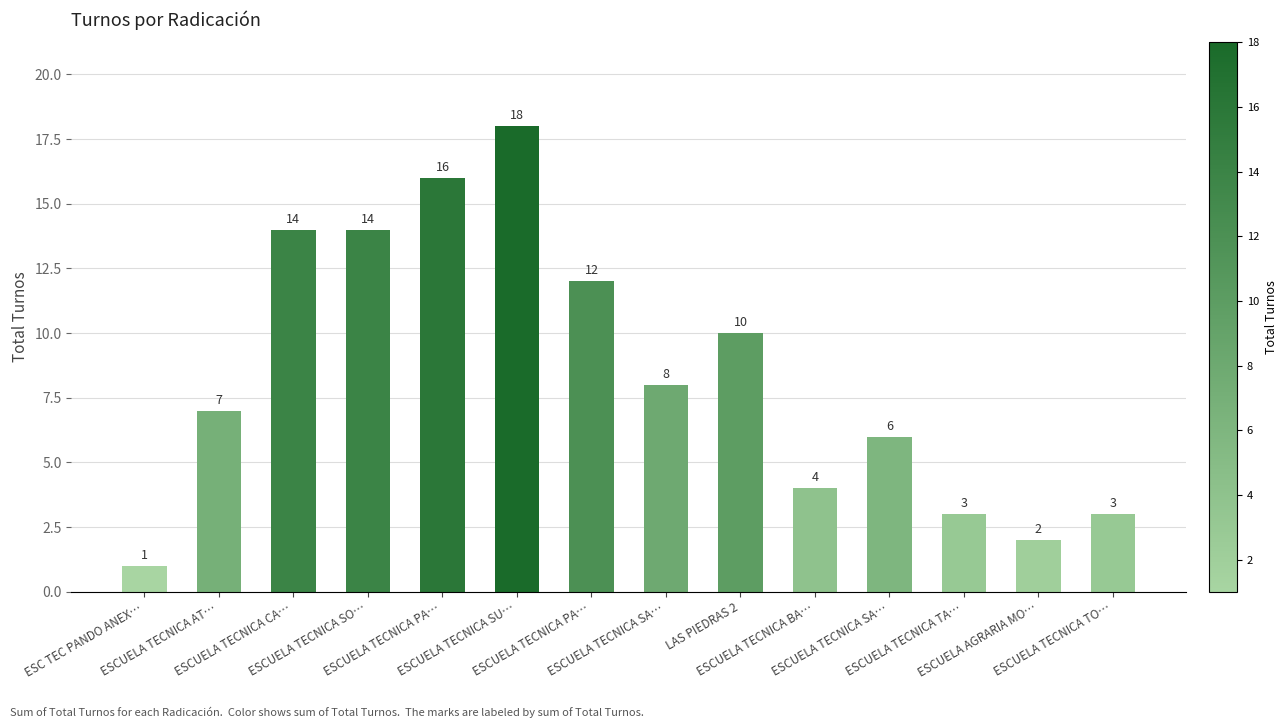

How many values are below 8?

7